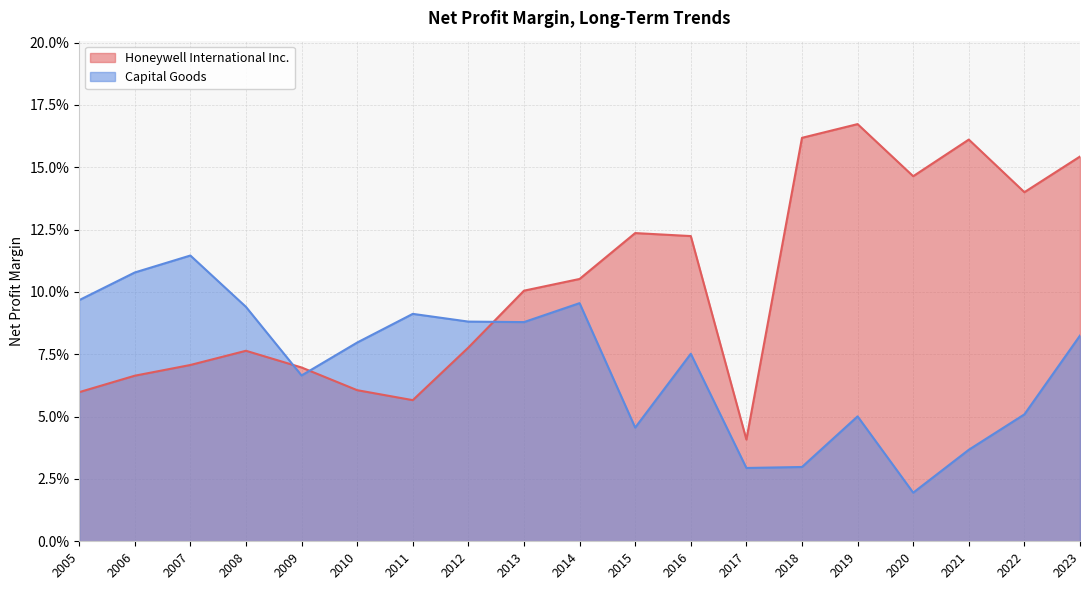

What is the difference between the Honeywell International Inc. values at 2020 and 2008?

0.1